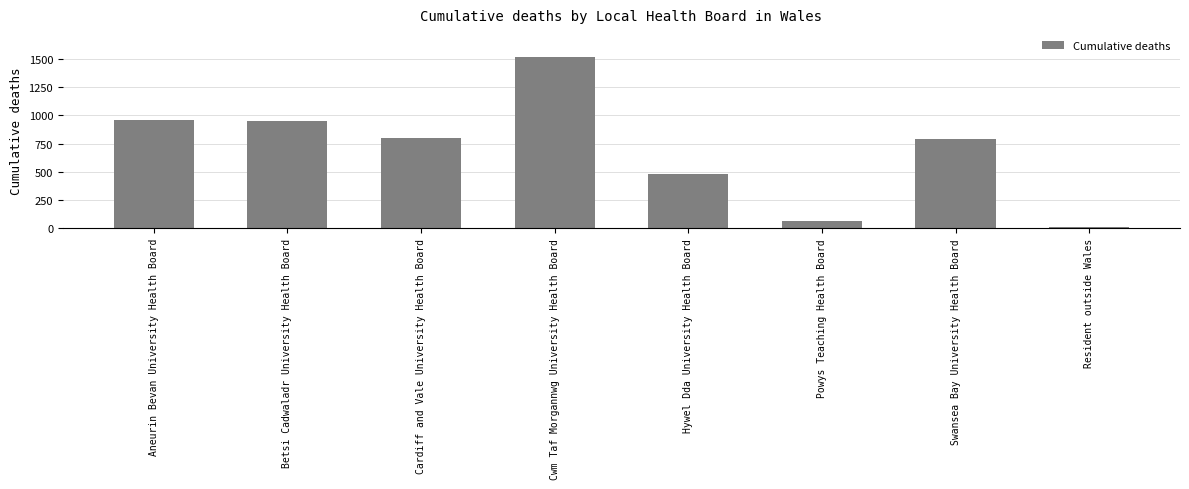

The chart shows a value of 181 at Cardiff and Vale University Health Board. True or false?

False